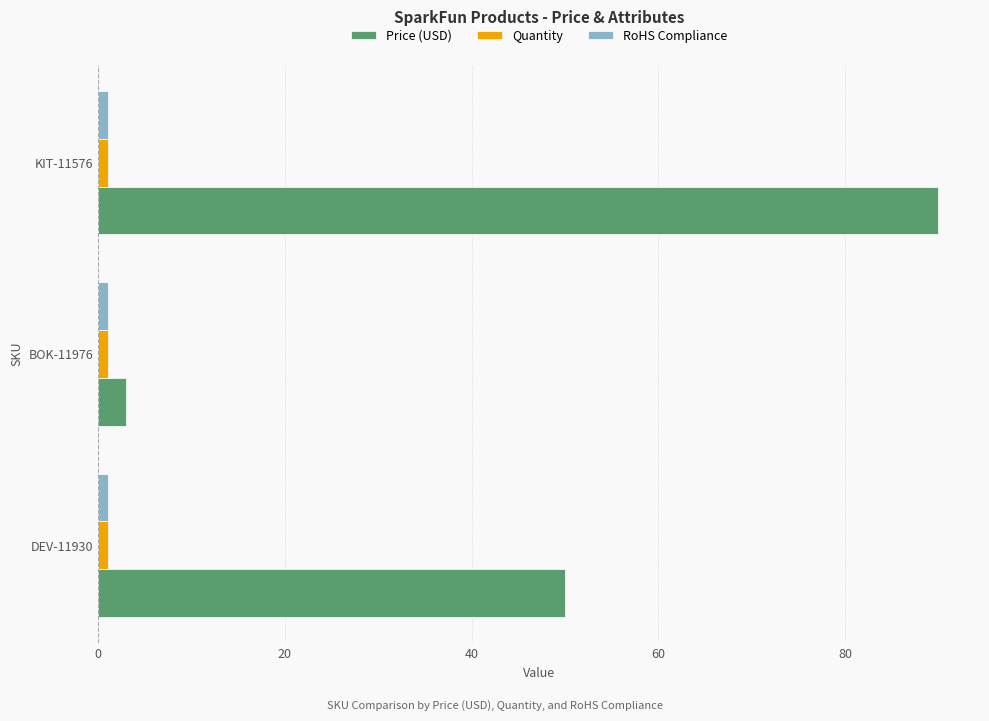

Which series has the largest total across all categories?

Price (USD)